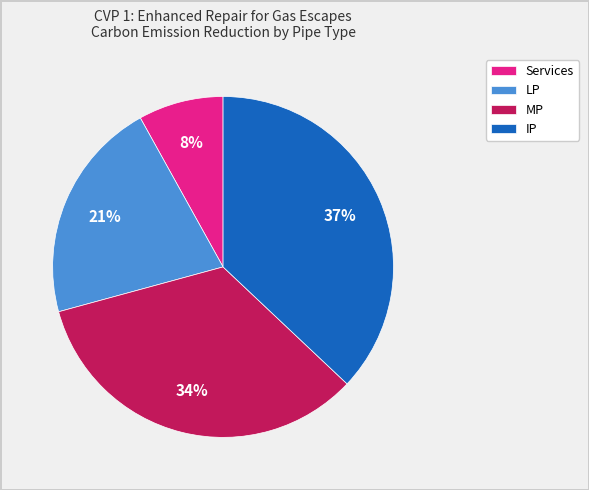

Which slice is the smallest?

Services